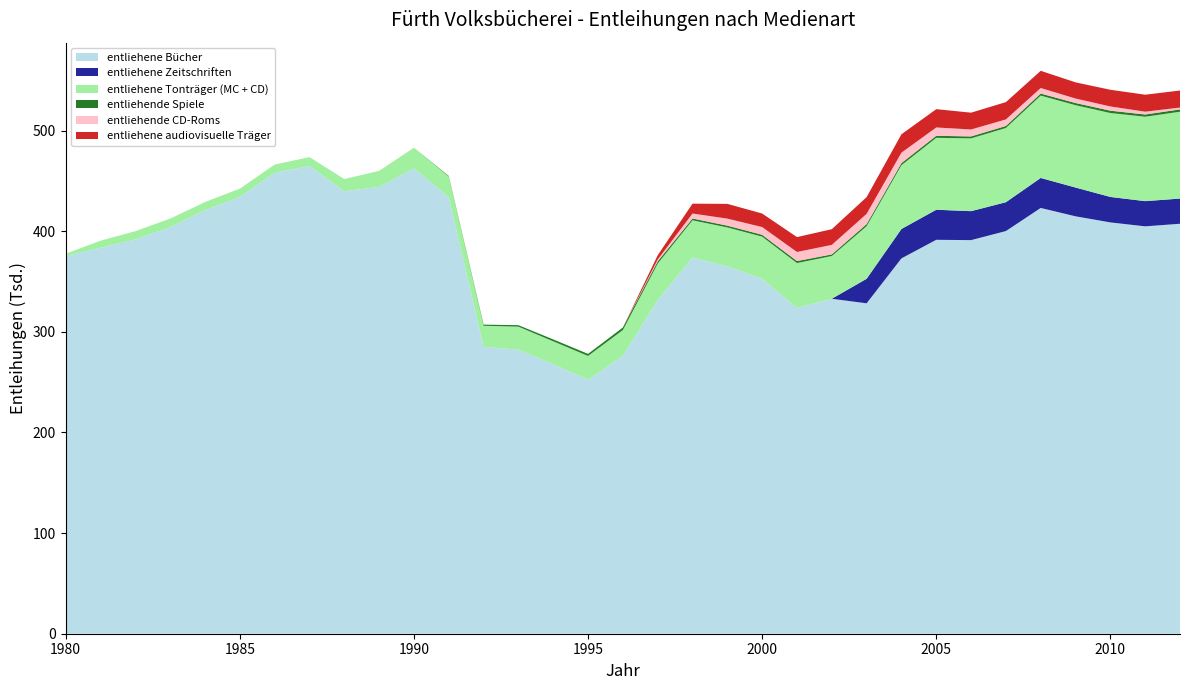

Reading left to right, list all the values displayed in this chart.

entliehene Bücher: 1980=375402	1981=383549	1982=391882	1983=404061	1984=420966	1985=434101	1986=458162	1987=464859	1988=439785	1989=444084	1990=462599	1991=433743	1992=285051	1993=282393	1994=267703	1995=252461	1996=276179	1997=331669	1998=373896	1999=365132	2000=352724	2001=323899	2002=332892	2003=328378	2004=373020	2005=391492	2006=391176	2007=400188	2008=423150	2009=414838	2010=408786	2011=404867	2012=407441
entliehene Zeitschriften: 1980=0	1981=0	1982=0	1983=0	1984=0	1985=0	1986=0	1987=0	1988=0	1989=0	1990=0	1991=0	1992=0	1993=0	1994=0	1995=0	1996=0	1997=0	1998=0	1999=0	2000=0	2001=0	2002=0	2003=24359	2004=29199	2005=29876	2006=28778	2007=28640	2008=29817	2009=28591	2010=25300	2011=25048	2012=25035
entliehene Tonträger (MC + CD): 1980=2239	1981=7044	1982=8209	1983=8497	1984=8069	1985=8242	1986=8106	1987=8834	1988=12085	1989=15907	1990=20430	1991=20575	1992=21014	1993=22807	1994=22916	1995=23625	1996=25621	1997=36203	1998=36999	1999=38667	2000=41923	2001=44488	2002=42494	2003=52313	2004=63425	2005=71480	2006=72340	2007=73821	2008=81861	2009=81874	2010=83419	2011=83889	2012=86312
entliehende Spiele: 1980=0	1981=0	1982=0	1983=0	1984=0	1985=0	1986=0	1987=0	1988=0	1989=0	1990=0	1991=583	1992=1125	1993=1429	1994=1866	1995=2002	1996=2523	1997=2216	1998=1772	1999=1750	2000=1849	2001=1990	2002=1591	2003=2015	2004=2082	2005=2015	2006=1927	2007=1961	2008=2017	2009=2121	2010=2307	2011=2218	2012=2293
entliehende CD-Roms: 1980=0	1981=0	1982=0	1983=0	1984=0	1985=0	1986=0	1987=0	1988=0	1989=0	1990=0	1991=0	1992=0	1993=0	1994=0	1995=0	1996=0	1997=1802	1998=4947	1999=7016	2000=7658	2001=9030	2002=9479	2003=10218	2004=10395	2005=8273	2006=6934	2007=6543	2008=5517	2009=4494	2010=4235	2011=2795	2012=1859
entliehene audiovisuelle Träger: 1980=0	1981=0	1982=0	1983=0	1984=0	1985=0	1986=0	1987=0	1988=0	1989=0	1990=0	1991=0	1992=0	1993=0	1994=0	1995=0	1996=0	1997=4205	1998=9806	1999=14646	2000=13463	2001=14776	2002=15569	2003=16621	2004=18253	2005=18202	2006=16680	2007=17180	2008=17080	2009=16049	2010=16563	2011=16883	2012=16915